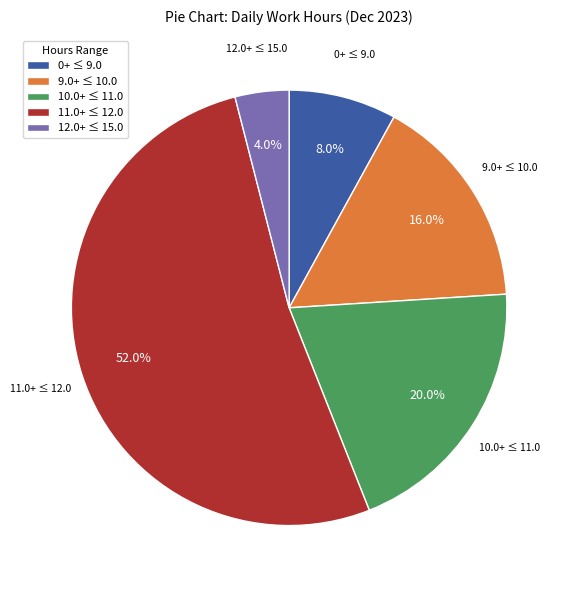

How much of the chart is everything except 0+ ≤ 9.0?

92.0%